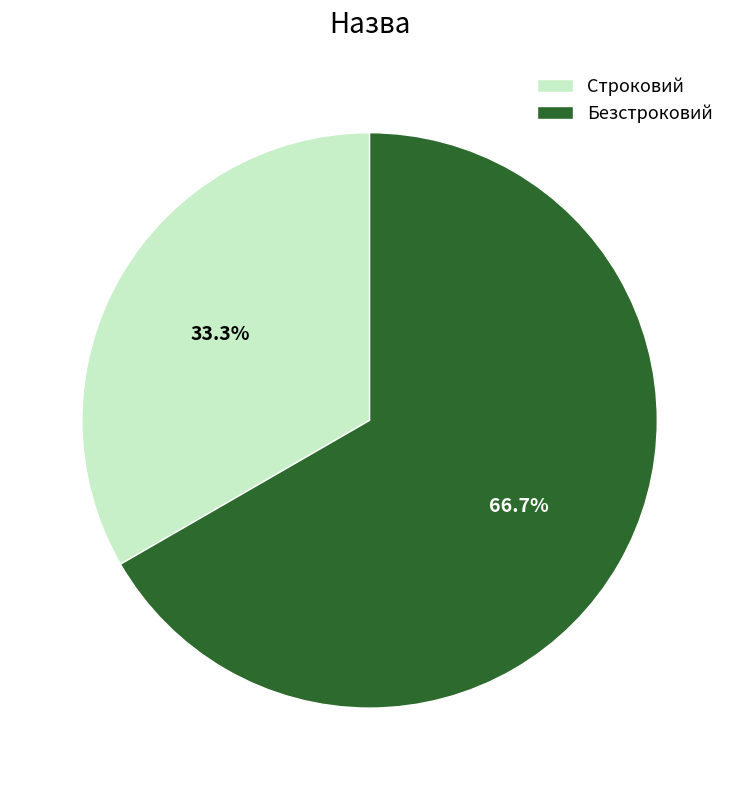

Is there a majority slice in this chart?

Yes